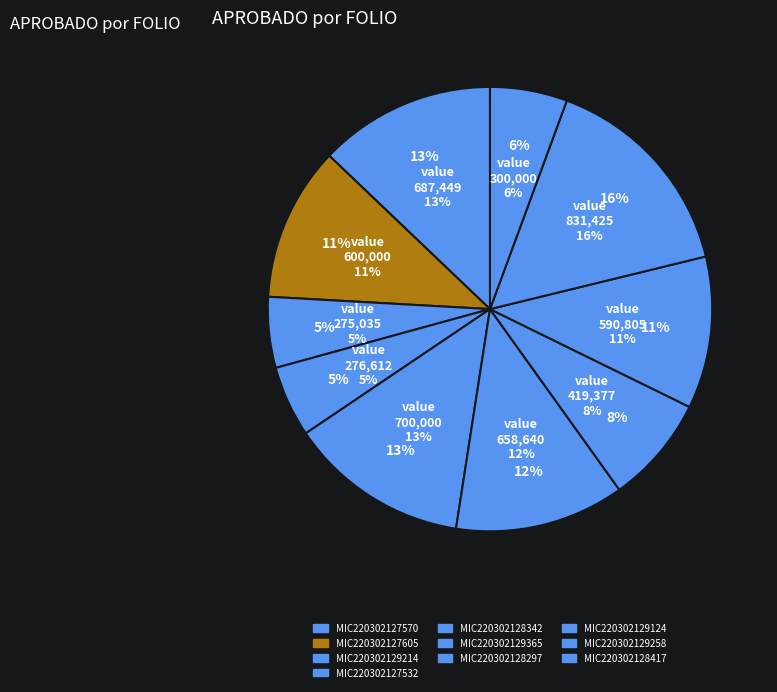

To the nearest percent, what percentage of the pie is MIC220302129365?

12%